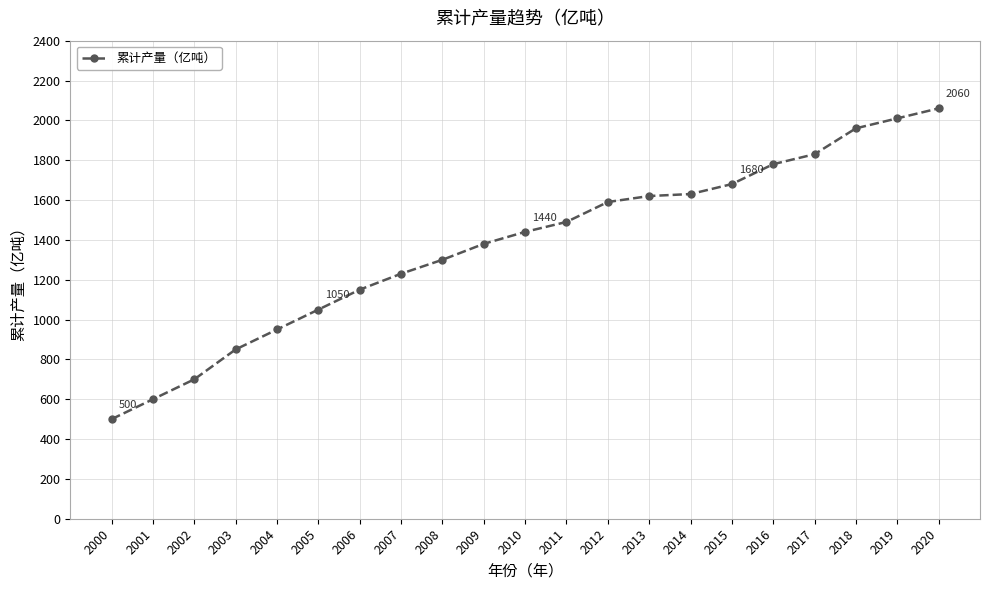

What is the sum of the values at 2011 and 2007?

2720